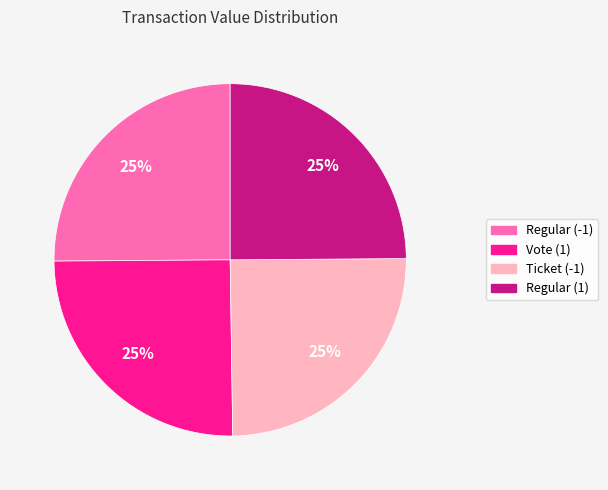

Approximately how many times larger is the value at Ticket (-1) compared to Regular (1)?

1.0